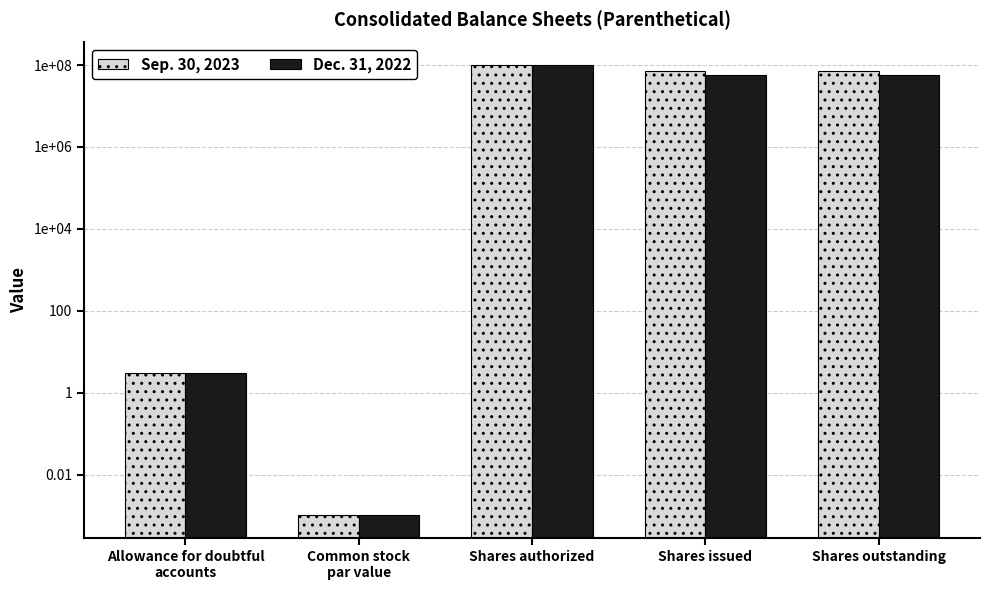

Is it true that Dec. 31, 2022 equals 1.5 at Allowance for doubtful
accounts?

False